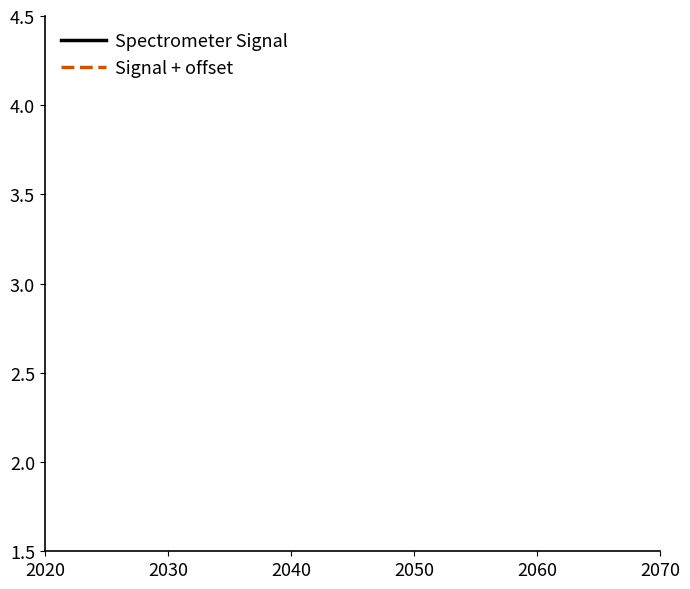

How many categories are shown in the chart?

20